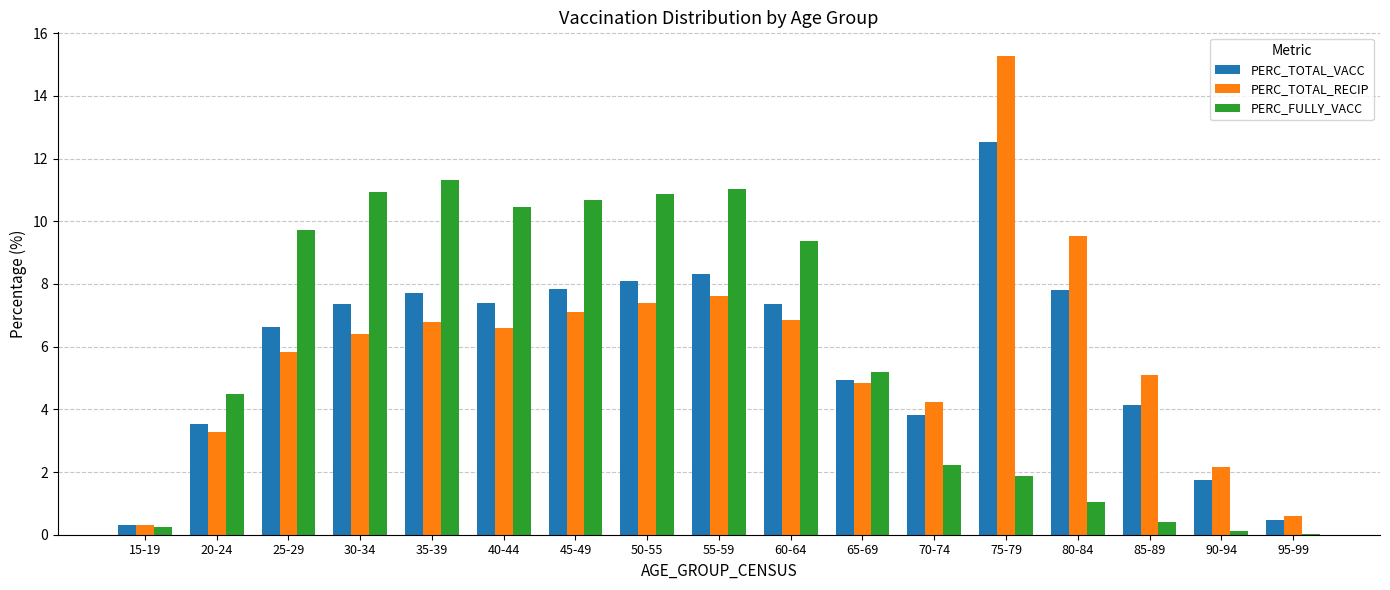

Which series changed the most between 30-34 and 65-69?

PERC_FULLY_VACC